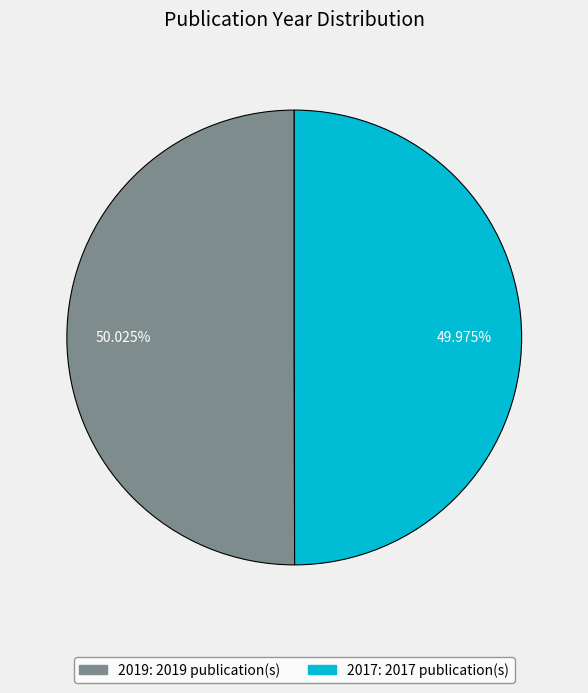

What percentage is the 2019 slice, to the nearest percent?

50%